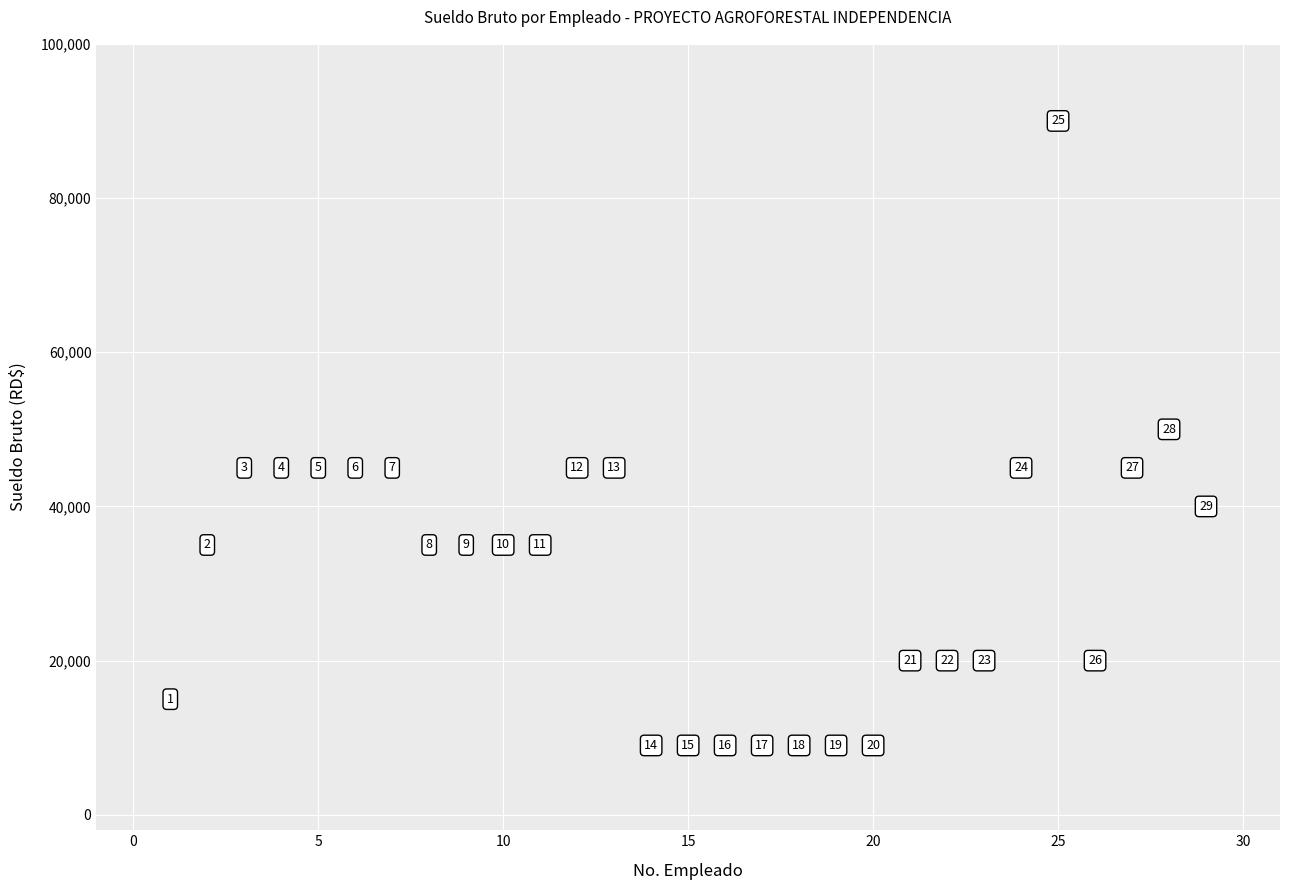

What Y value in the scatter plot is closest to 49500?

50000